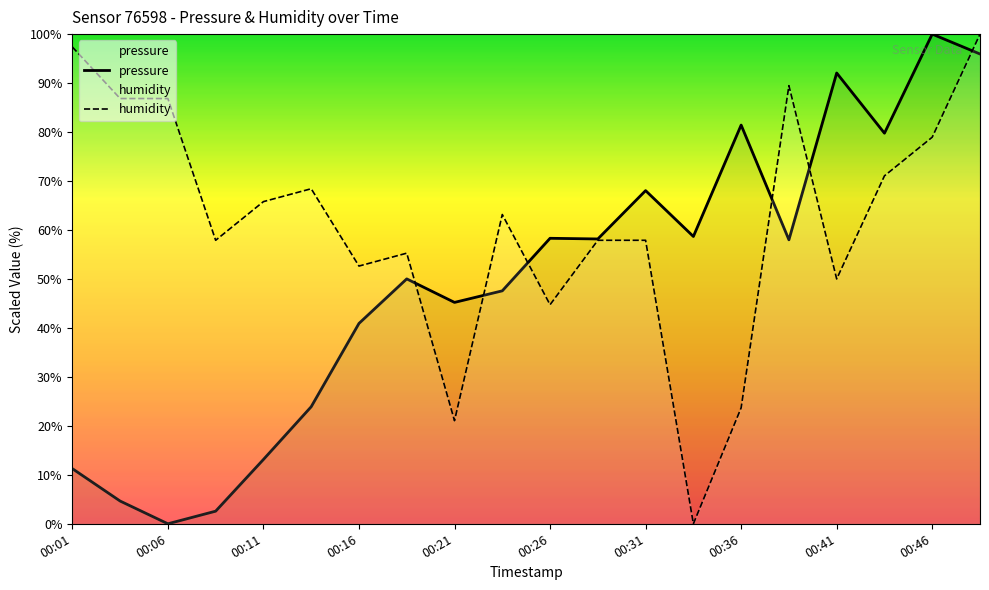

What value does the humidity series have at 00:46?

78.9